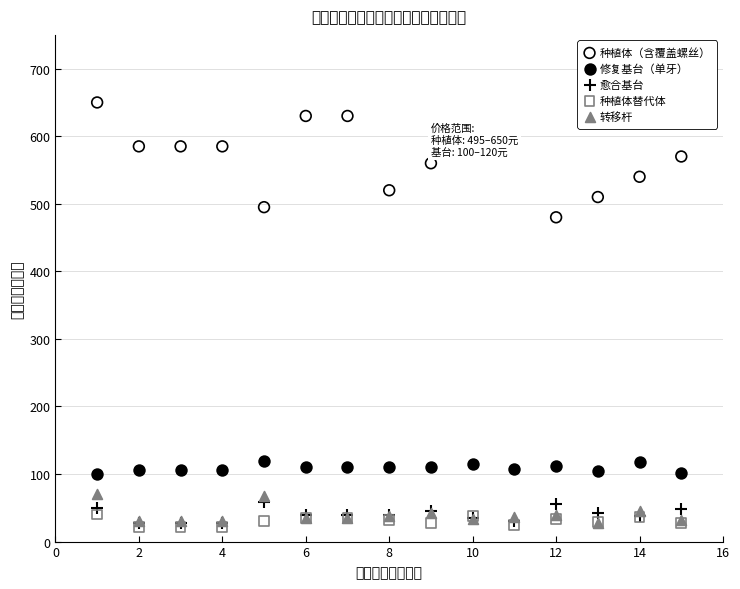

What are all the series names shown in the legend?

种植体（含覆盖螺丝）, 修复基台（单牙）, 愈合基台, 种植体替代体, 转移杆